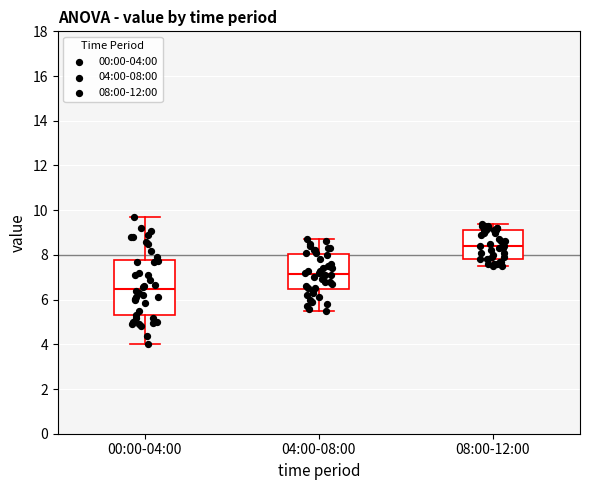

Reading left to right, transcribe this box plot: for each box, give where its median line is, the range the box spans, and where its two whiskers end, as read against the y-axis. The values are not printed on the chart, so give them approximately, as read against the axis.

00:00-04:00: median 6.4, box 5.2 to 7.8, whiskers 4.0 to 9.8
04:00-08:00: median 7.2, box 6.4 to 8.0, whiskers 5.6 to 8.8
08:00-12:00: median 8.4, box 7.8 to 9.2, whiskers 7.6 to 9.4